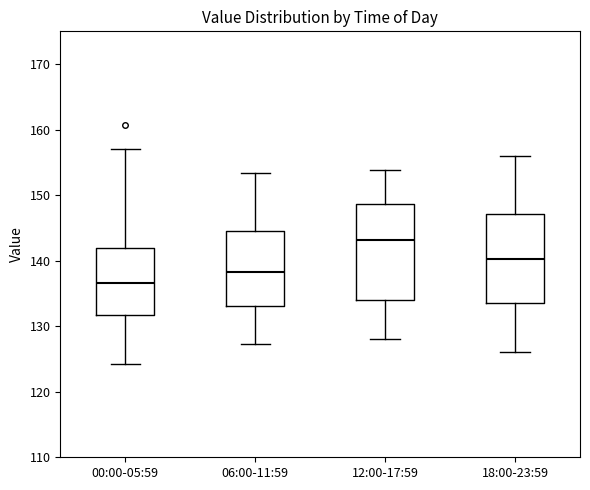

Which box is the tallest, from its lower edge to its upper edge?

12:00-17:59